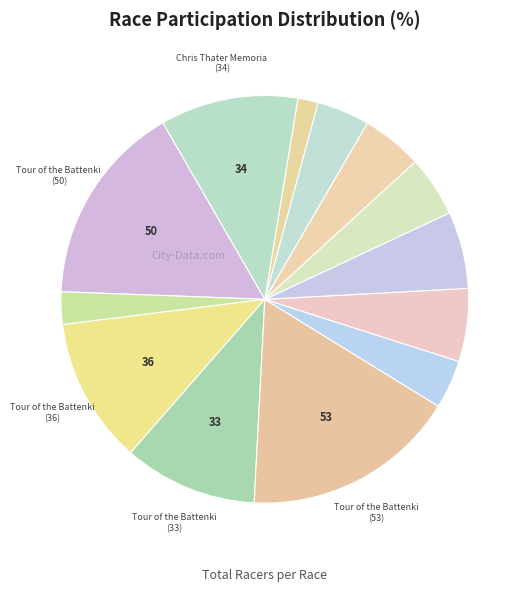

Which slice is the largest?

Tour of the Battenkill 2014